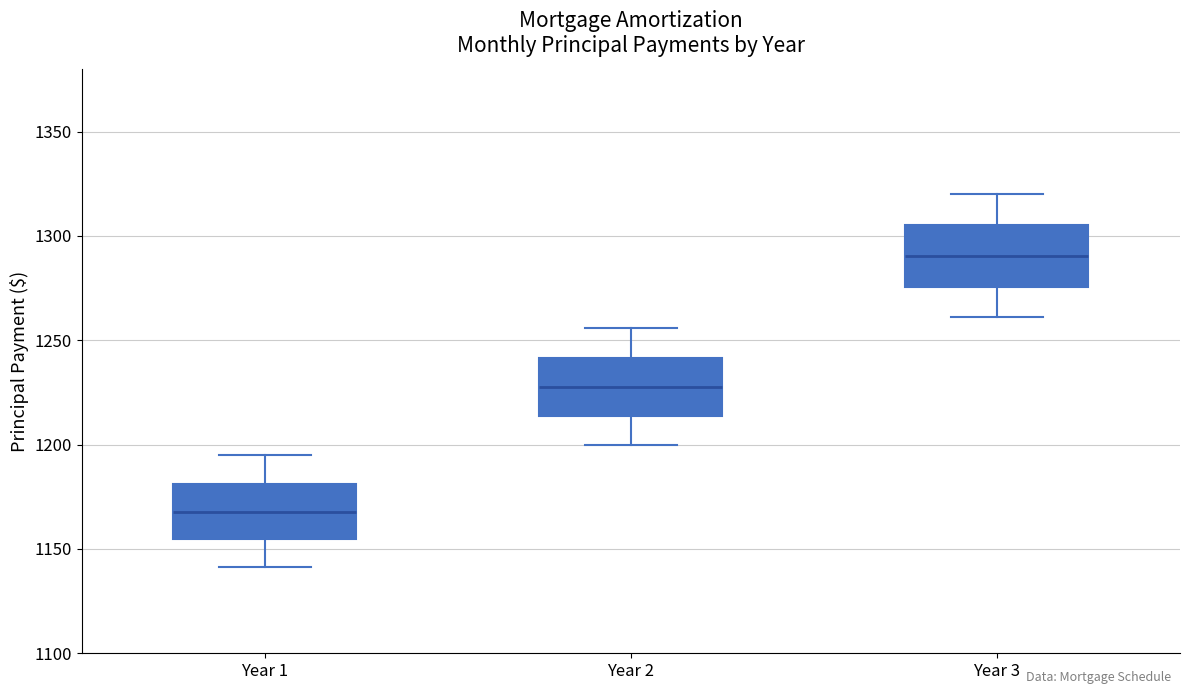

Which box has the lowest median line?

Year 1